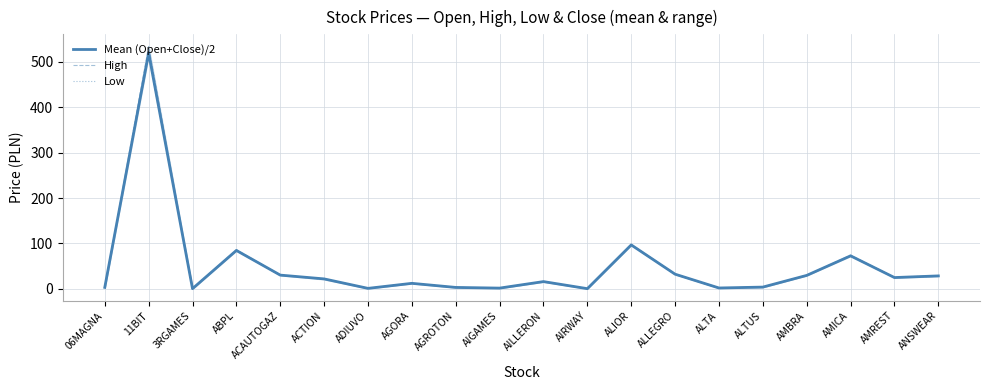

Rank the series at AMBRA from lowest to highest value.

Mean (Open+Close)/2, Low, High